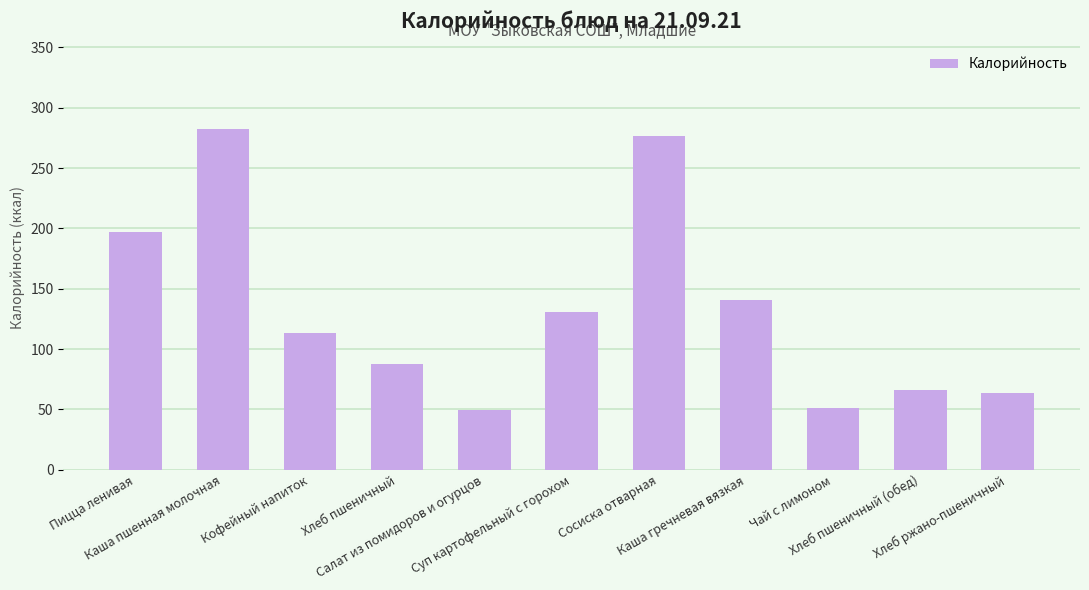

What is the sum of the values at Пицца ленивая and Хлеб ржано-пшеничный?

261.0